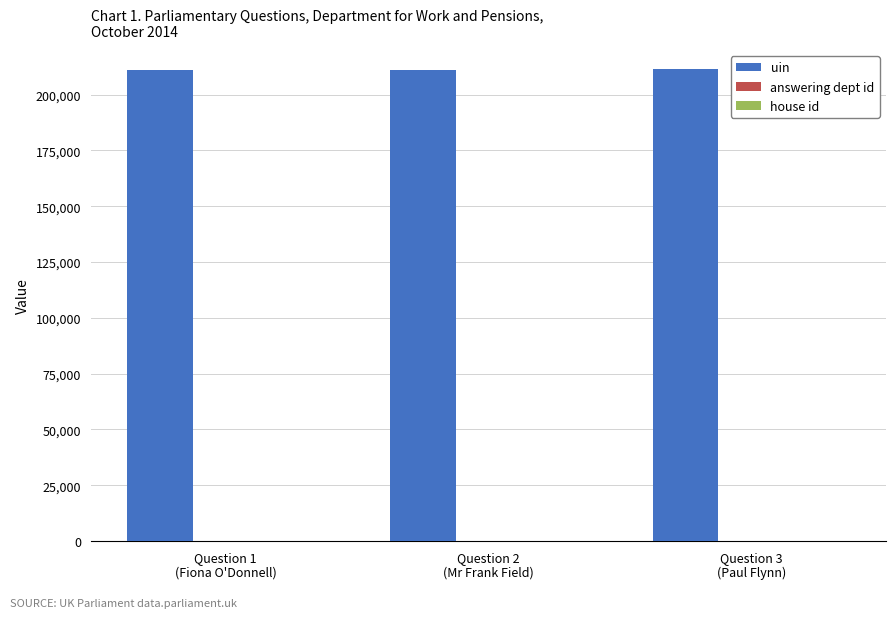

Which series has the largest total across all categories?

uin